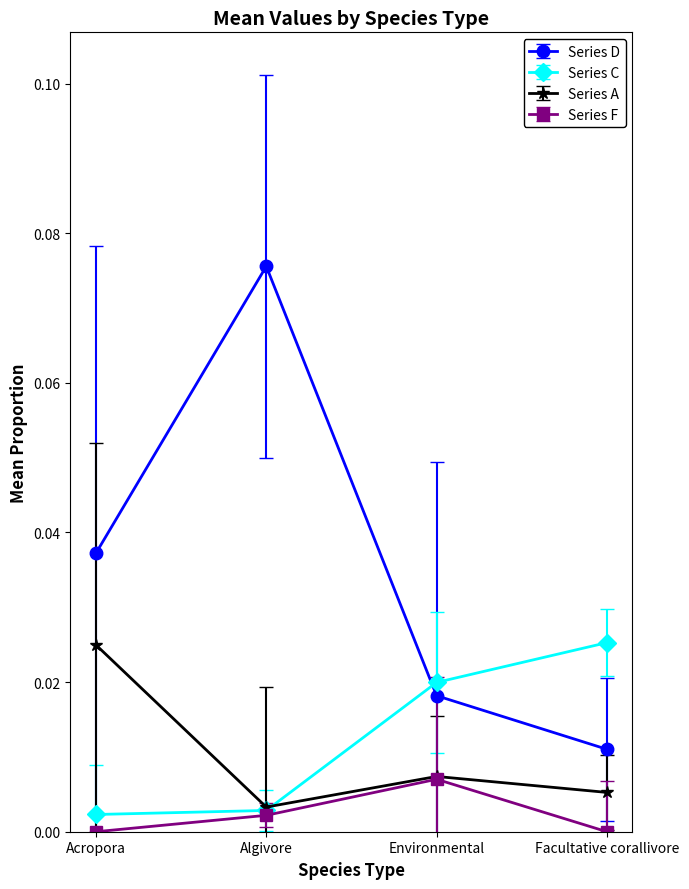

List the labels in order of Series D value, smallest first.

Facultative corallivore, Environmental, Acropora, Algivore